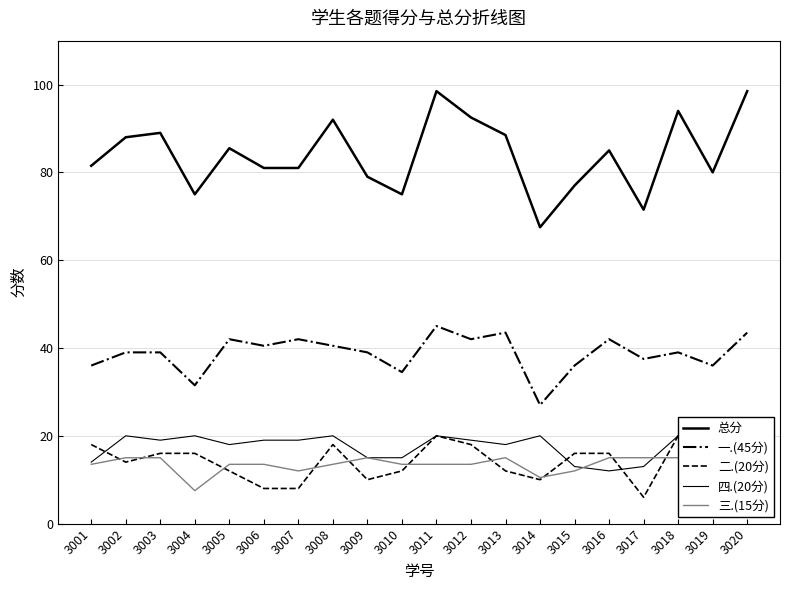

True or false: 总分 and 二.(20分) intersect in this chart.

False